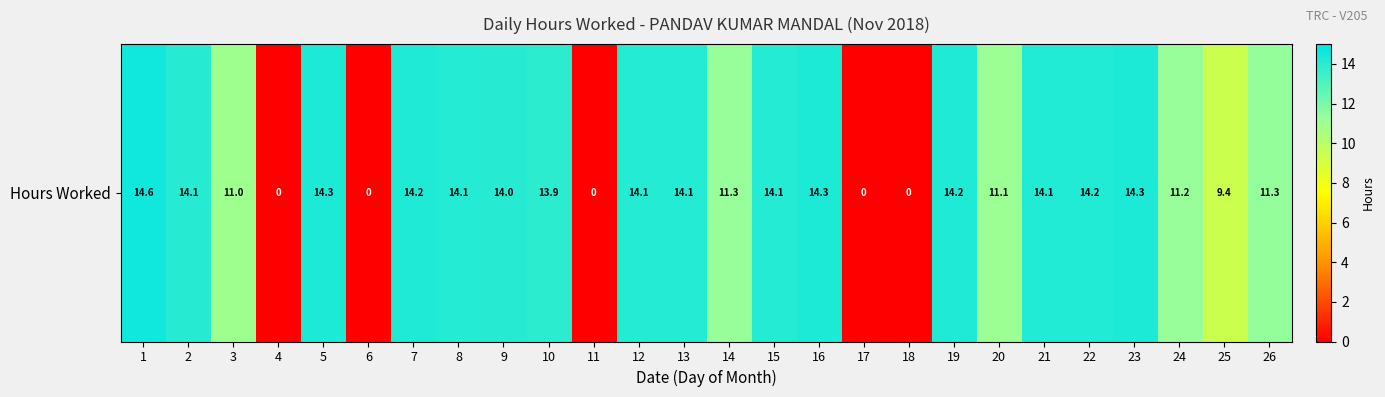

Reading left to right, list all the values displayed in this chart.

1=14.6	2=14.1	3=11.0	4=0.0	5=14.3	6=0.0	7=14.2	8=14.1	9=14.0	10=13.9	11=0.0	12=14.1	13=14.1	14=11.3	15=14.1	16=14.3	17=0.0	18=0.0	19=14.2	20=11.1	21=14.1	22=14.2	23=14.3	24=11.2	25=9.4	26=11.3